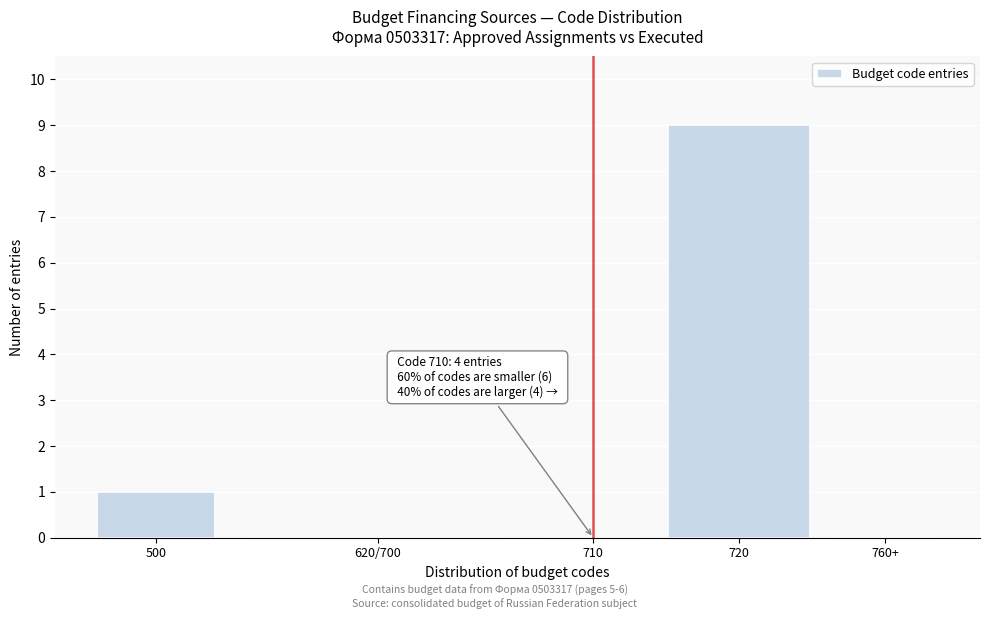

Reading right to left, extract all data points from this chart.

760+=0	720=9	710=0	620/700=0	500=1